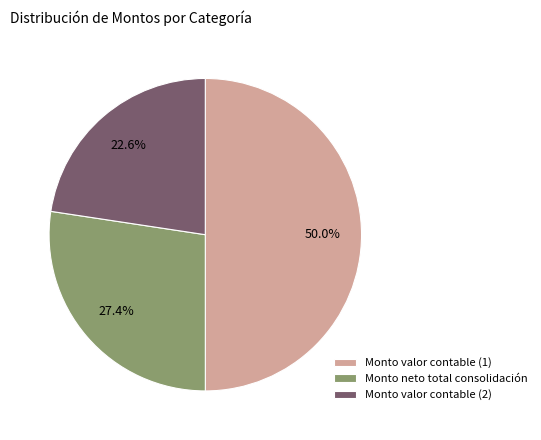

Is the sum of Monto valor contable (2) and Monto valor contable (1) greater than half?

Yes